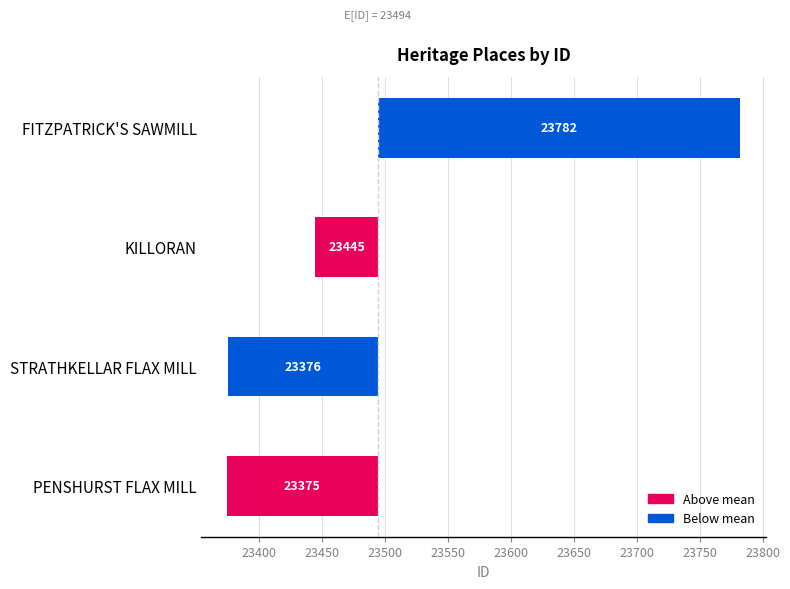

Are the bars grouped side by side (vs. stacked)?

No